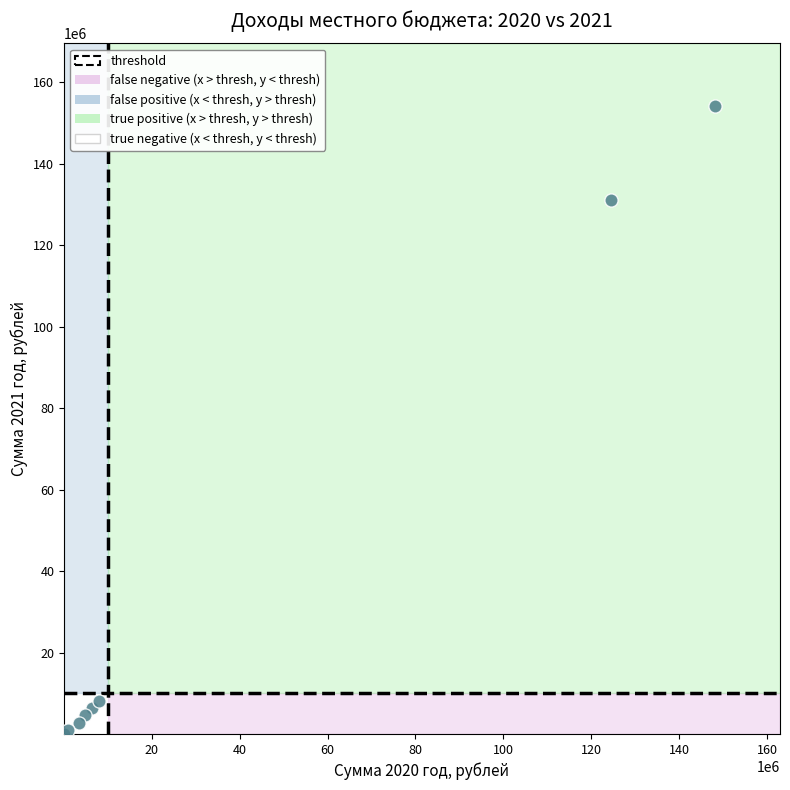

What Y value in the scatter plot is closest to 77095000?

131190000